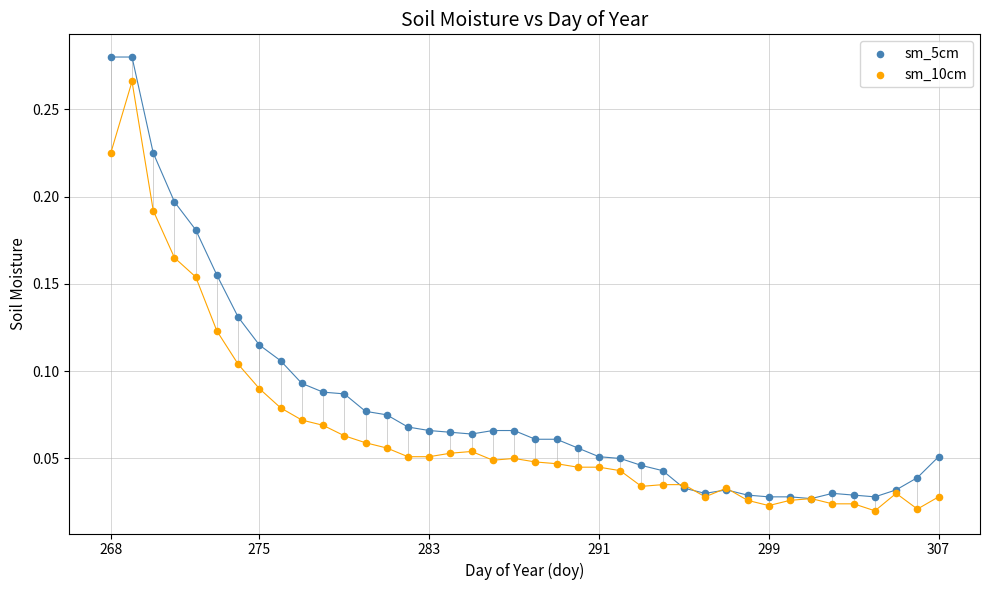

Which series reaches the minimum Y coordinate?

sm_10cm